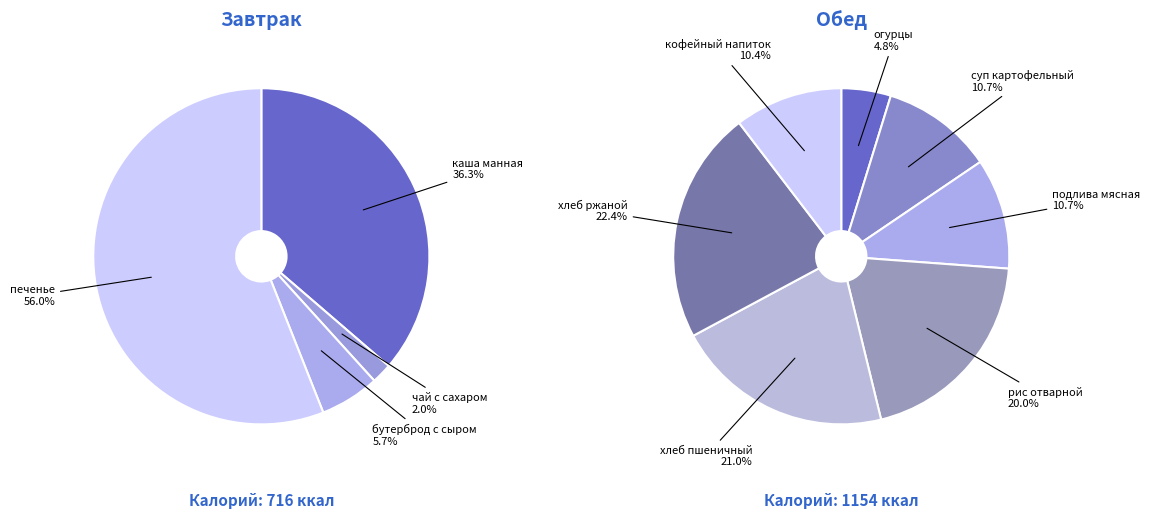

Does any single category account for the majority?

No